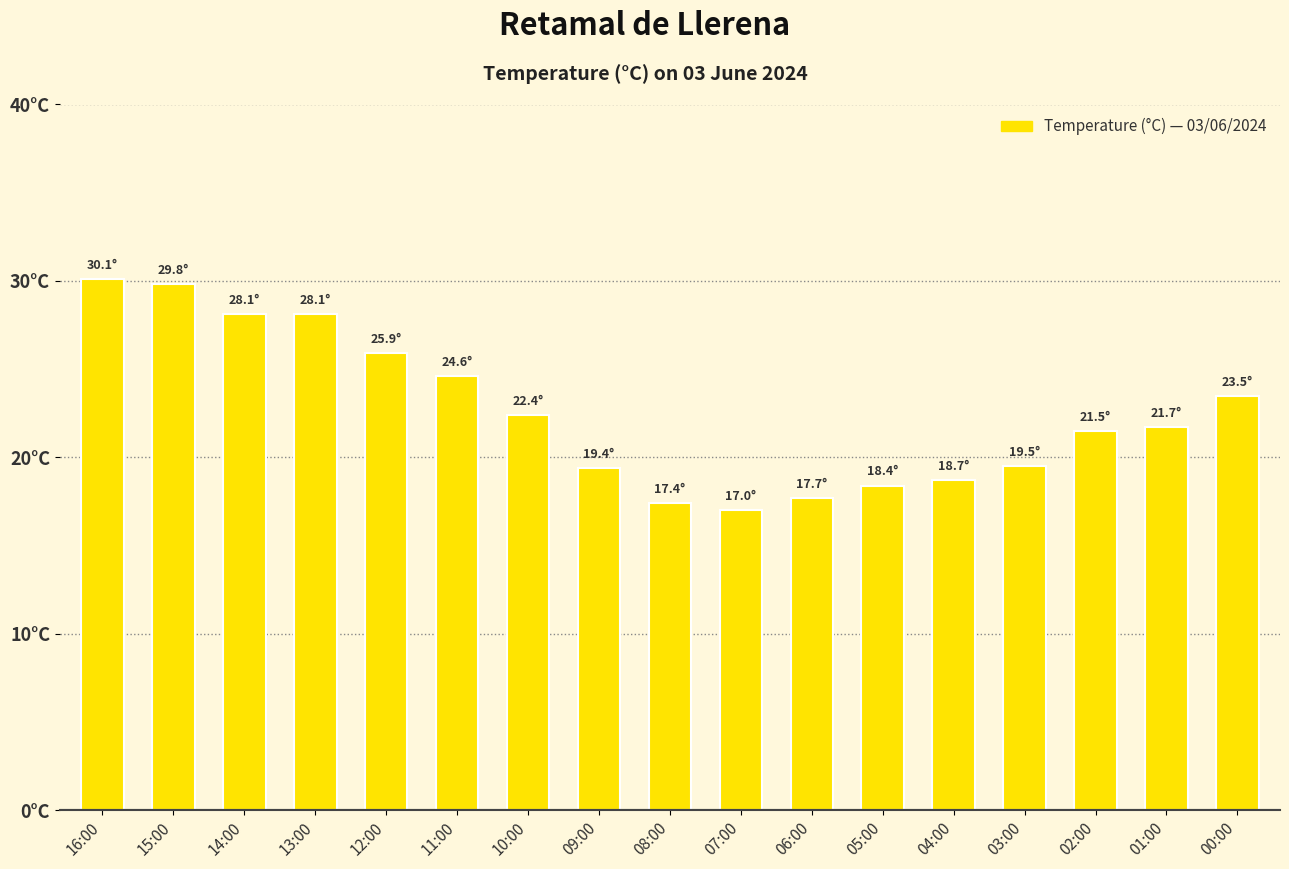

What is the label of the 4th bar from the right?

03:00